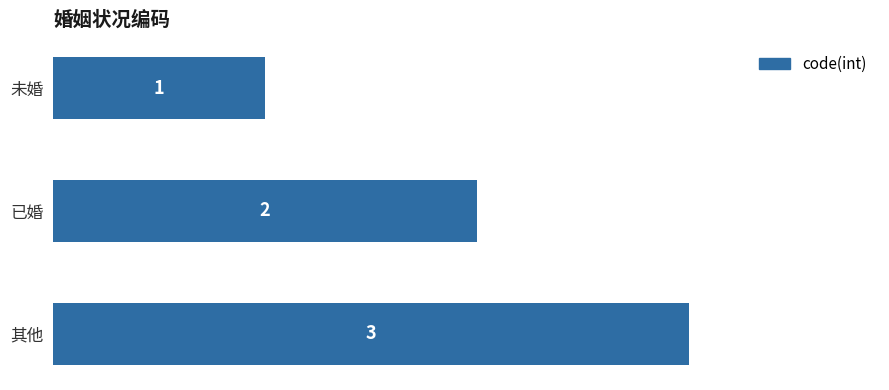

What is the label of the 3rd bar from the top?

其他